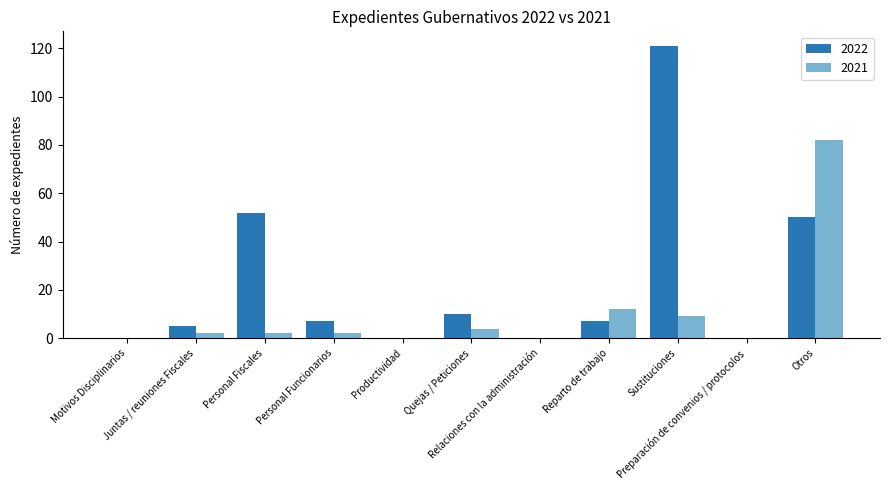

Which series has the largest total across all categories?

2022